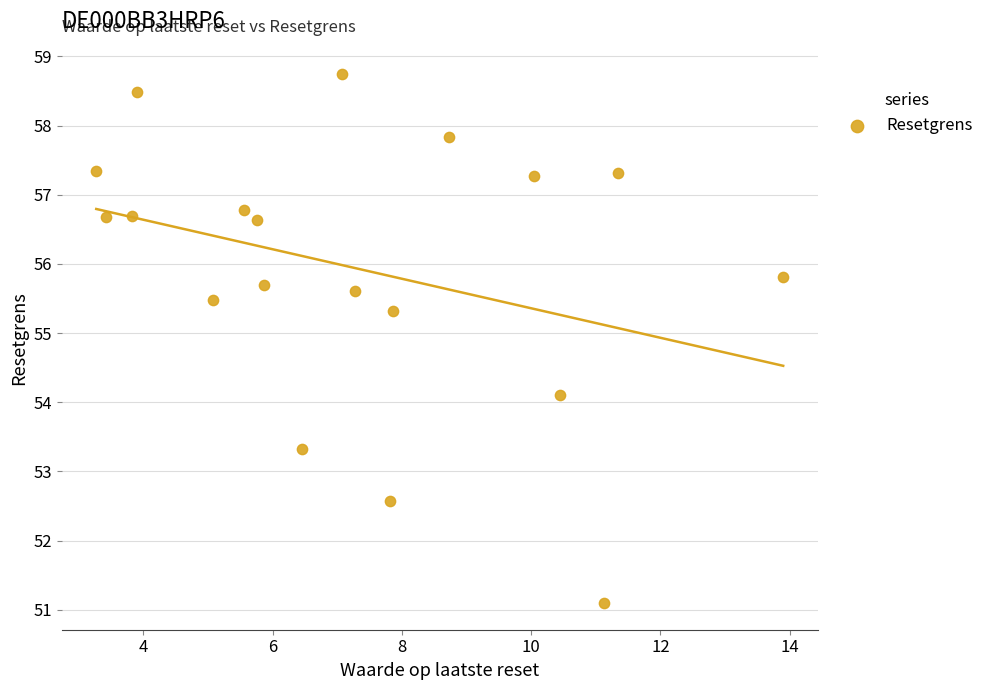

What Y value in the scatter plot is closest to 54?

54.1